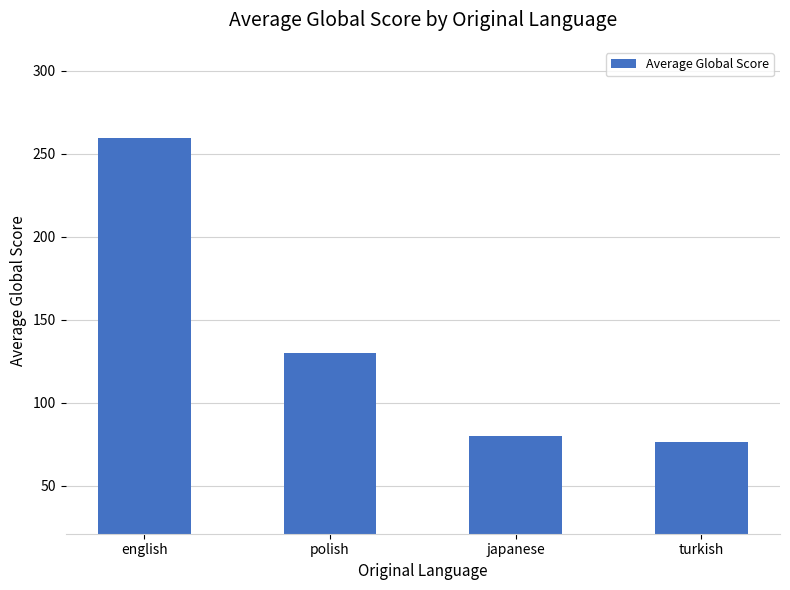

Does the chart contain any negative values?

No